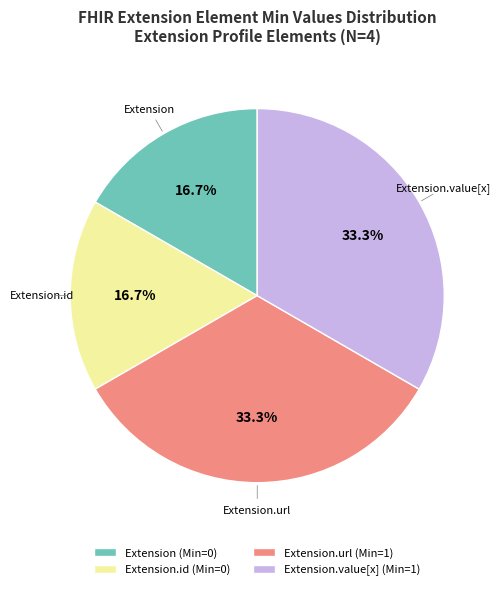

How many segments does this pie chart have?

4